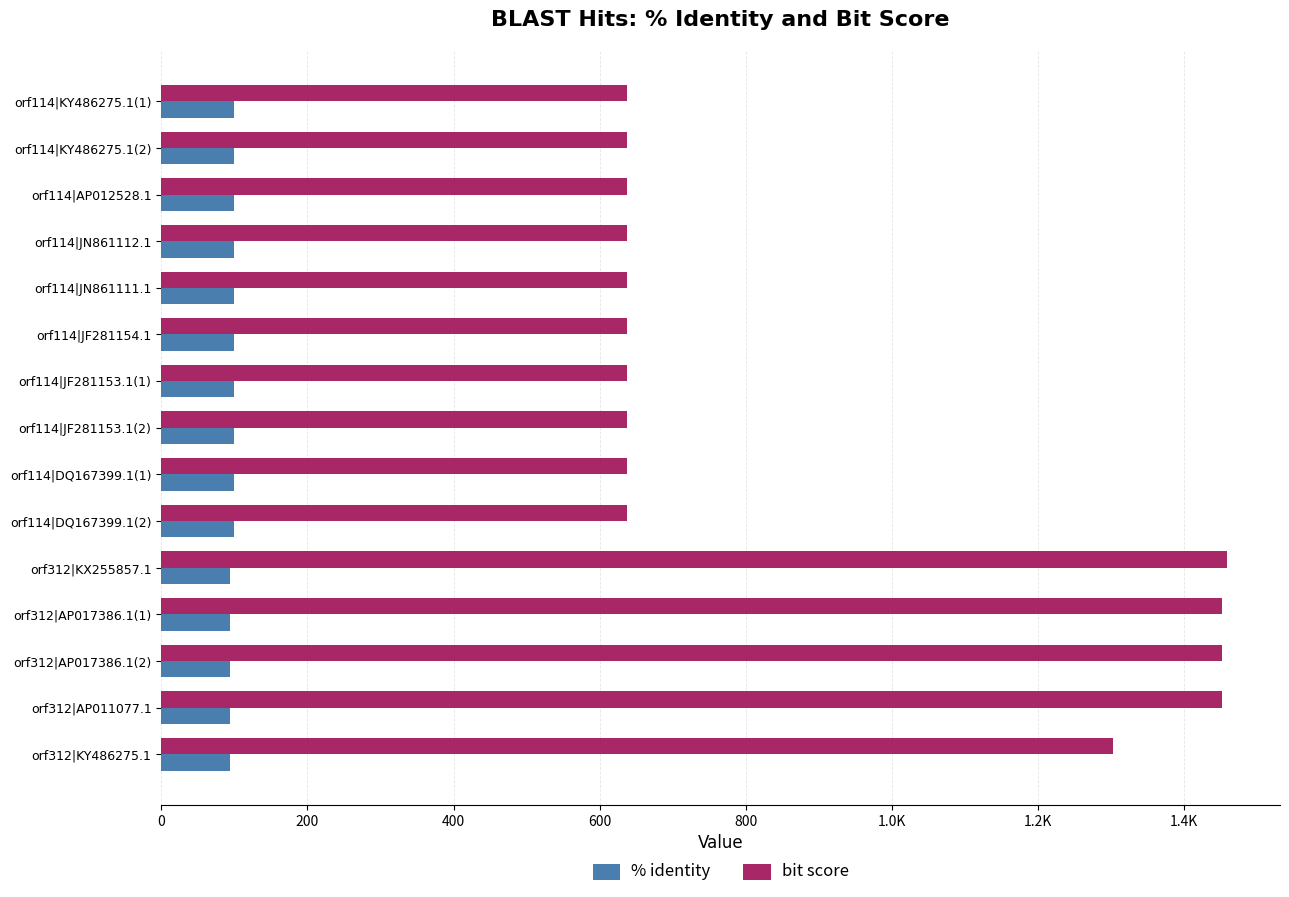

What are all the series names shown in the legend?

% identity, bit score